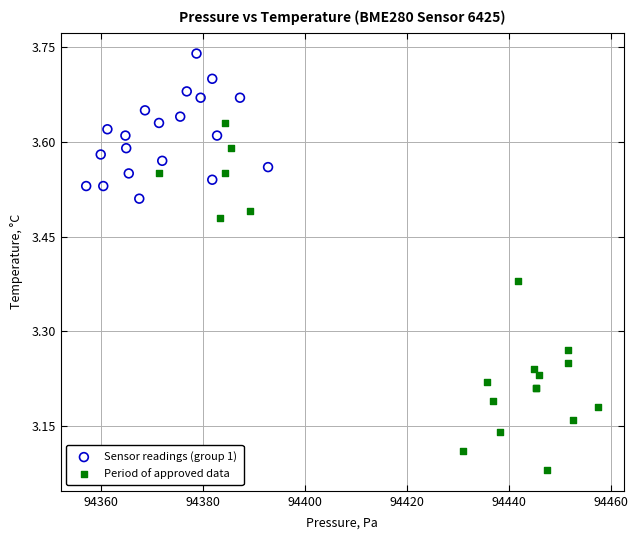

Which series has the widest spread of Y values?

Period of approved data